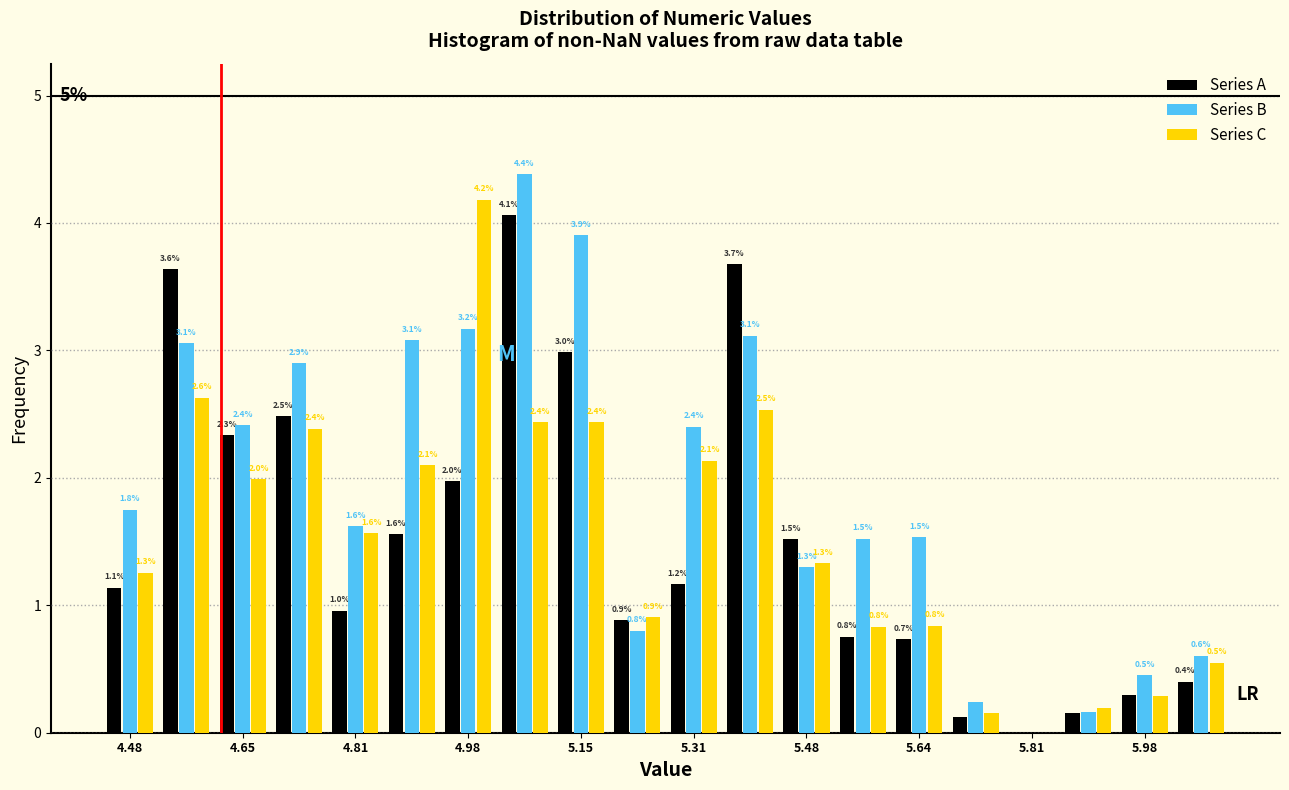

In the Series A series, which range on the x-axis has the tallest bar?

5.02 to 5.10